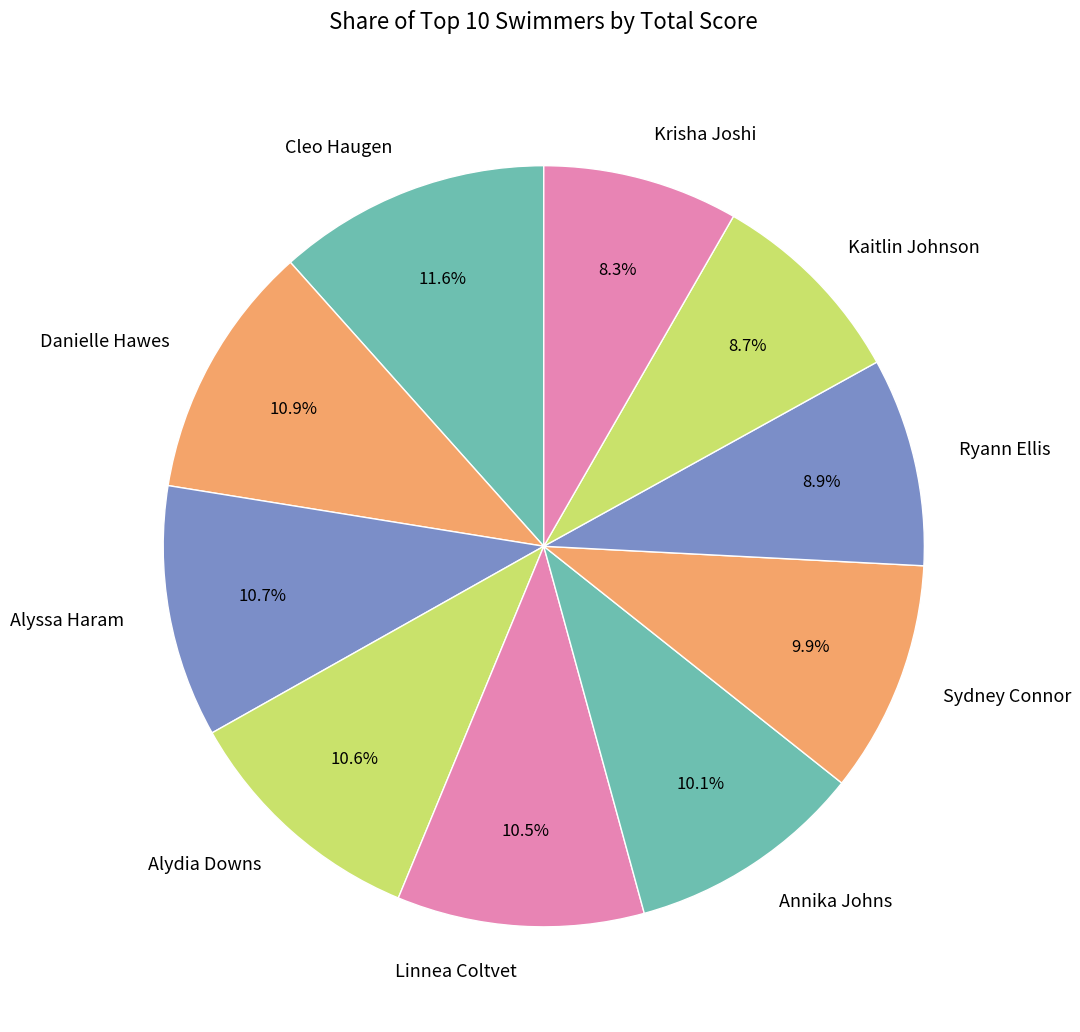

To the nearest percent, what percentage of the pie is Krisha Joshi?

8%